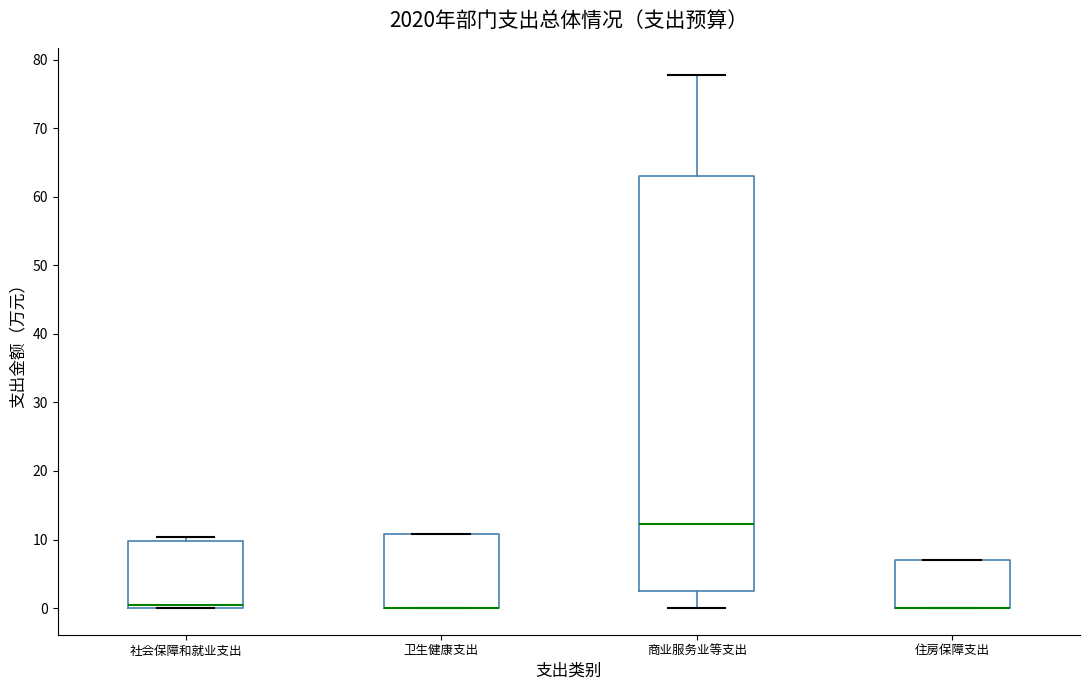

Reading left to right, read every box against the y-axis: the position of its median line, the range the box covers, and the ends of its whiskers. The values are not printed on the chart, so give them approximately, as read against the axis.

社会保障和就业支出: median 0 (just above the box's lower edge), box 0 to 10, whiskers 0 to 10 (just above the box's upper edge)
卫生健康支出: median 0 (drawn on the box's lower edge), box 0 to 11, whiskers 0 to 11
商业服务业等支出: median 12, box 3 to 63, whiskers 0 to 78
住房保障支出: median 0 (drawn on the box's lower edge), box 0 to 7, whiskers 0 to 7